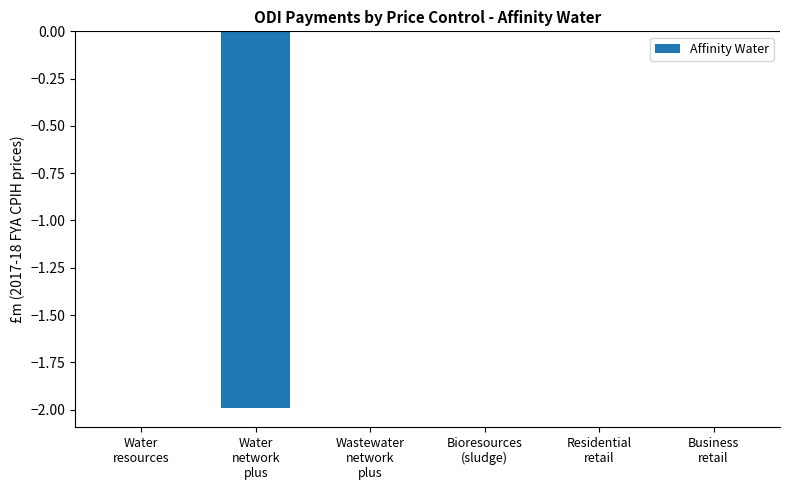

How many values are between 0 and 1?

5